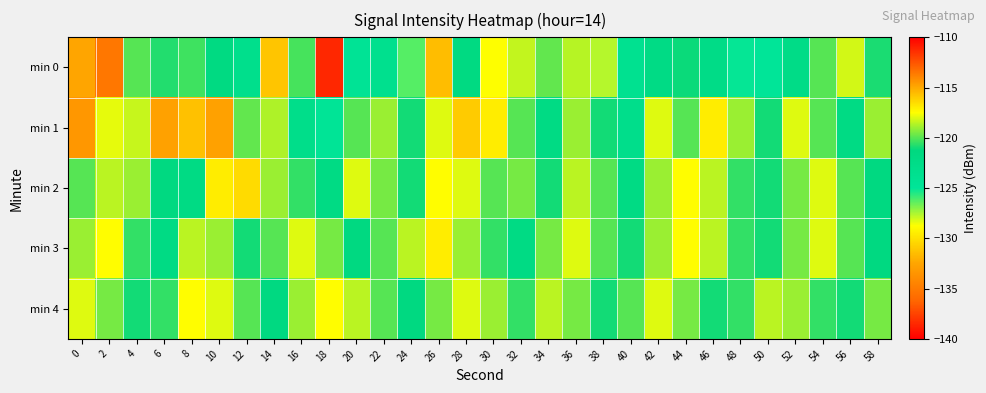

Which series has the largest total across all categories?

min 4